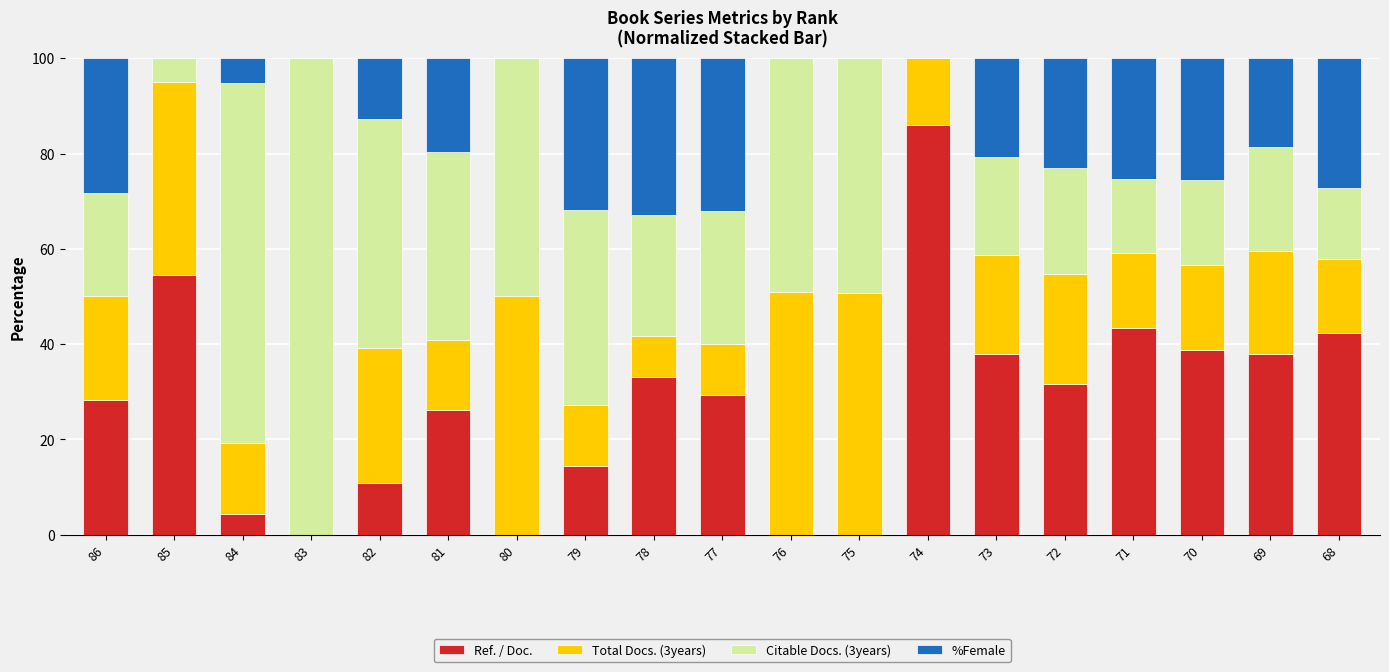

What is the total value across all series at 79?

100.0